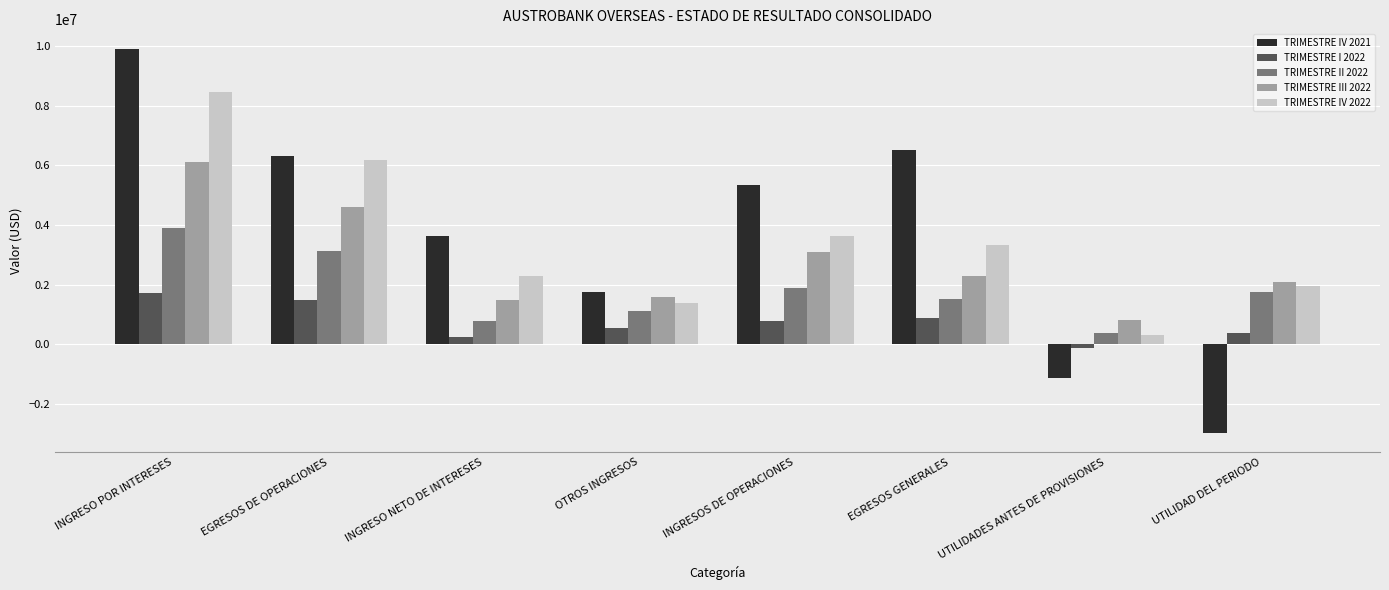

Reading right to left, extract all data points from this chart.

TRIMESTRE IV 2021: -2976350.4	-1151742.9	6506568.7	5354825.8	1732985.0	3621840.8	6297441.7	9919282.5
TRIMESTRE I 2022: 374489.0	-122768.8	890121.1	767352.3	535005.1	232347.2	1475664.9	1708012.1
TRIMESTRE II 2022: 1735167.9	366207.7	1513676.8	1879884.5	1104082.4	775802.1	3132835.9	3908638.0
TRIMESTRE III 2022: 2094738.5	794218.0	2286438.0	3080656.0	1587623.1	1493032.9	4603855.4	6096888.3
TRIMESTRE IV 2022: 1962330.3	306488.0	3337361.7	3643849.7	1369953.9	2273895.8	6174082.2	8447978.0